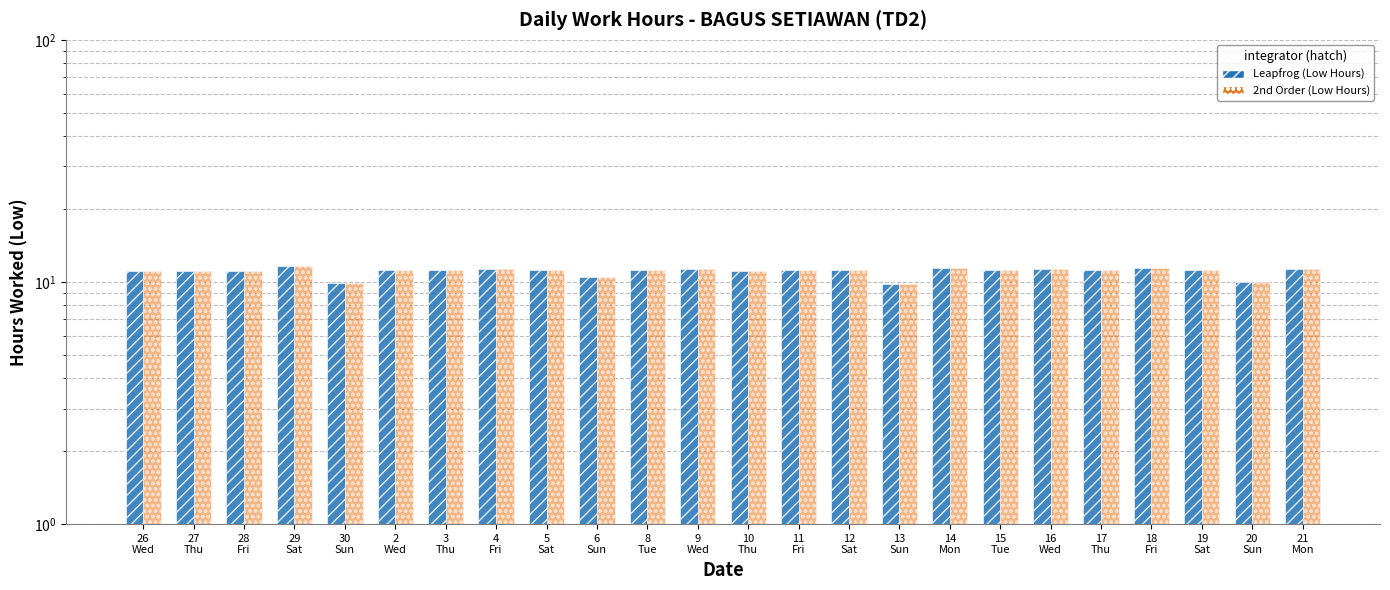

At how many categories does at least one series exceed 10?

21